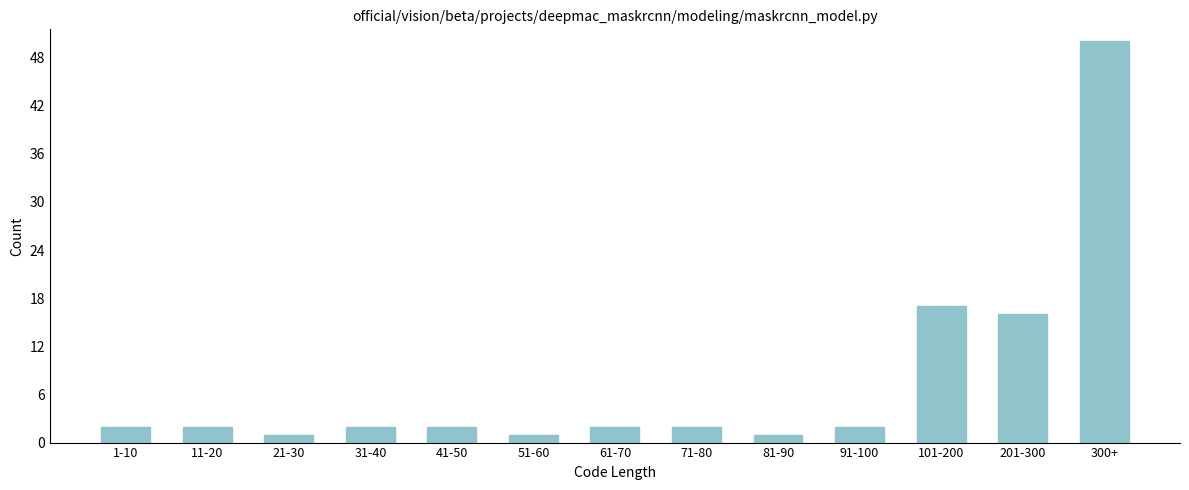

Reading right to left, list all the values displayed in this chart.

300+=50	201-300=16	101-200=17	91-100=2	81-90=1	71-80=2	61-70=2	51-60=1	41-50=2	31-40=2	21-30=1	11-20=2	1-10=2